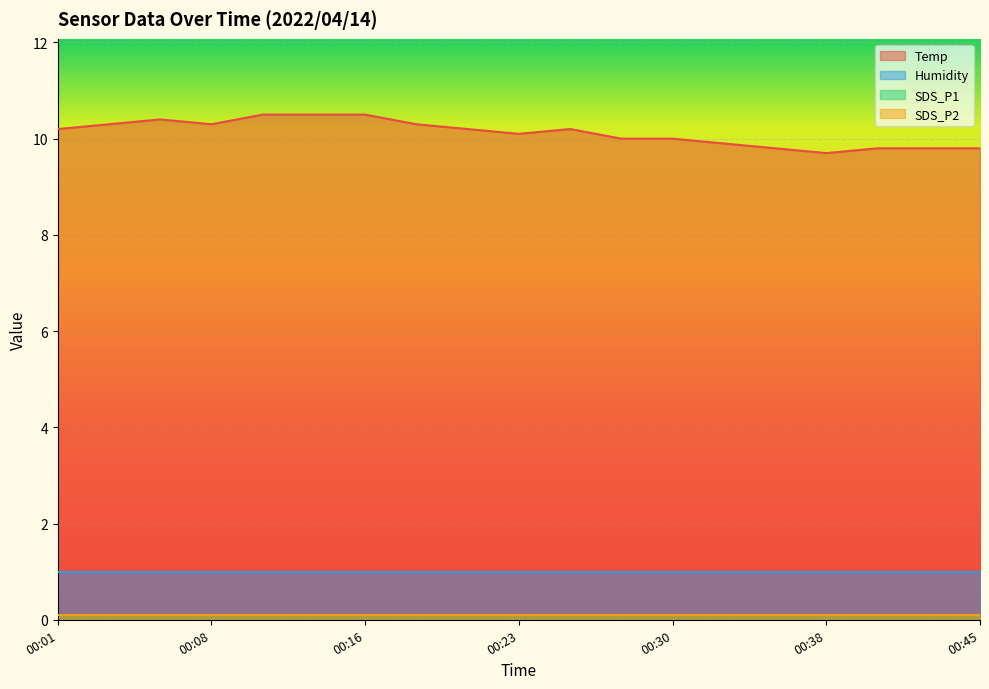

What is the maximum value shown in the chart?

10.5